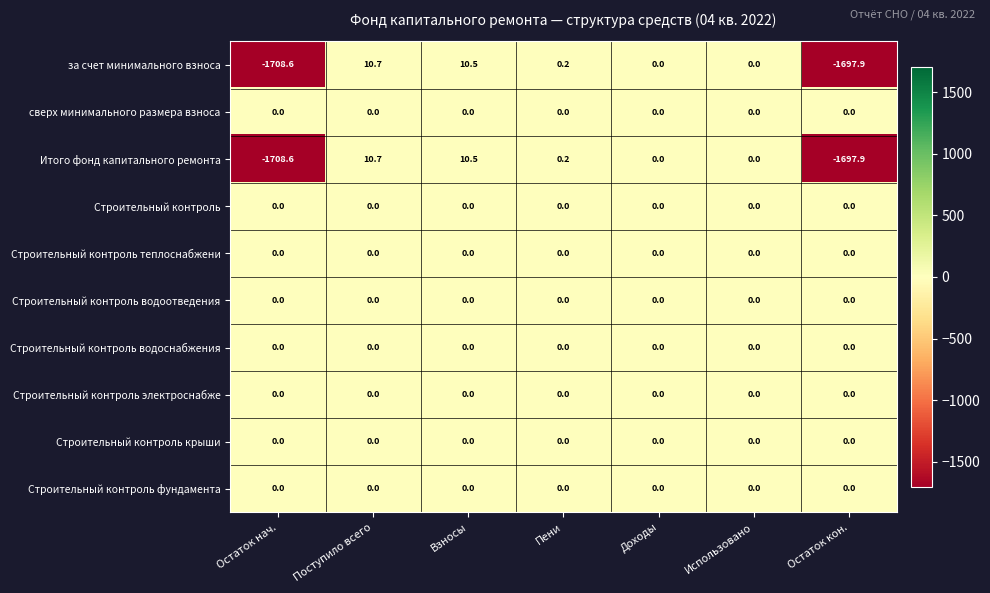

At which category is the sum across all series the highest?

Поступило всего